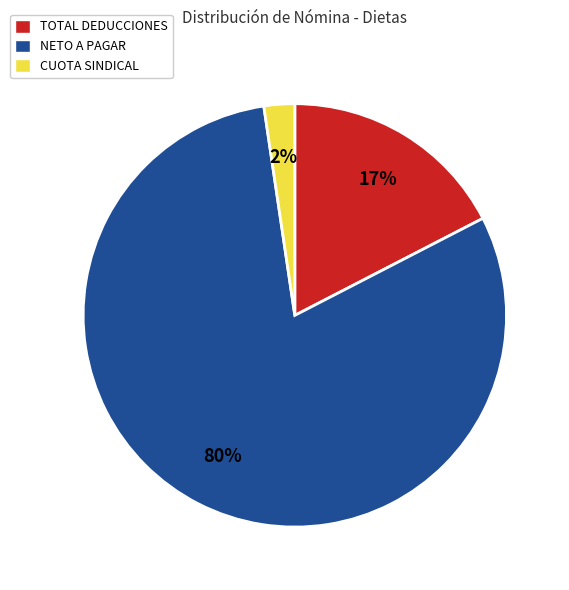

What percentage is the CUOTA SINDICAL slice, to the nearest percent?

2%